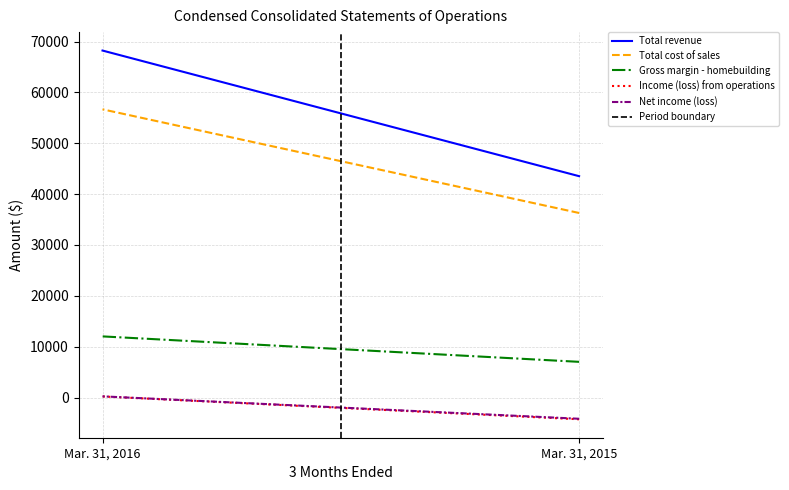

How many values in Period boundary are above zero?

1